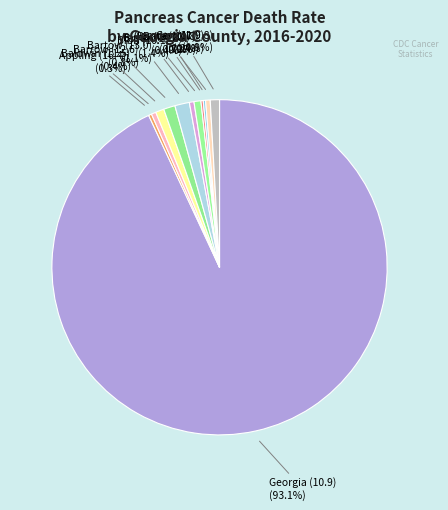

Is the sum of Barrow (12.6) and Camden (11.0) greater than half?

No